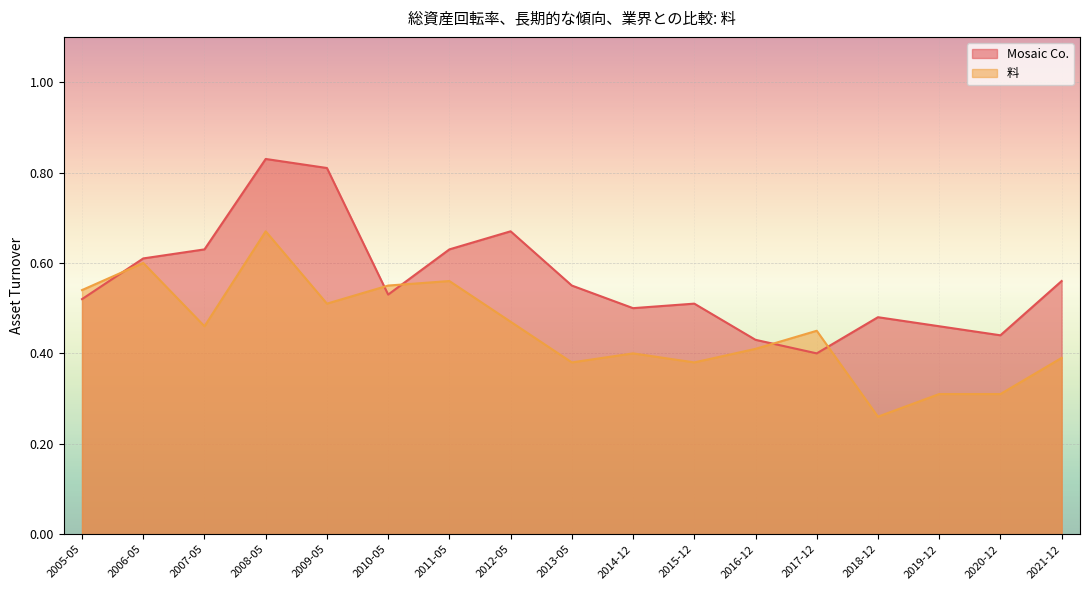

Rank the series by their maximum value, from highest to lowest.

Mosaic Co., 料